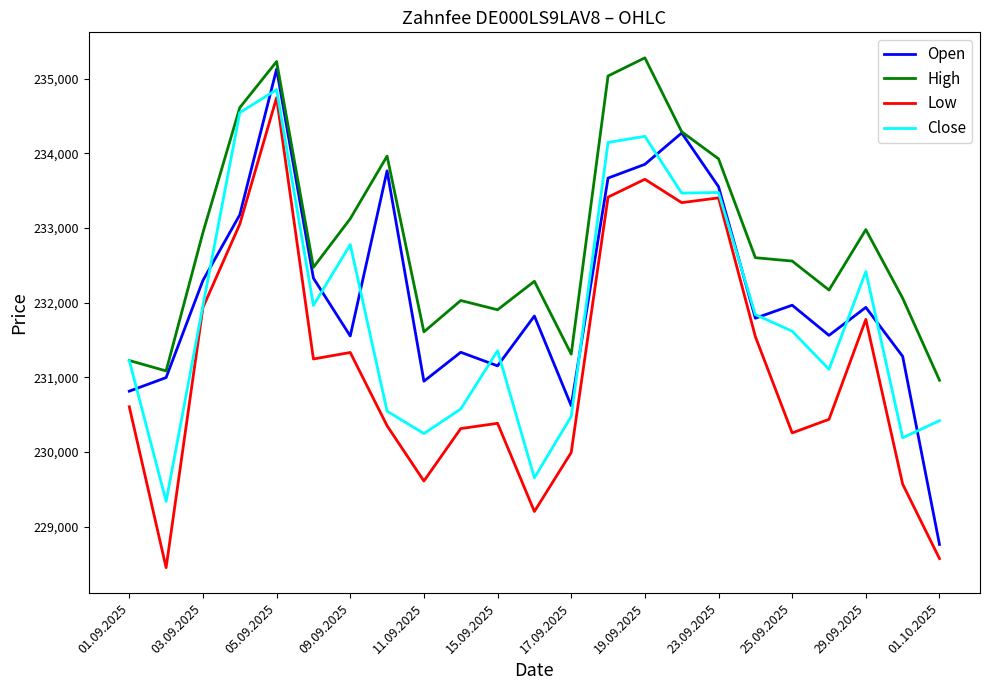

What are all the series names shown in the legend?

Open, High, Low, Close